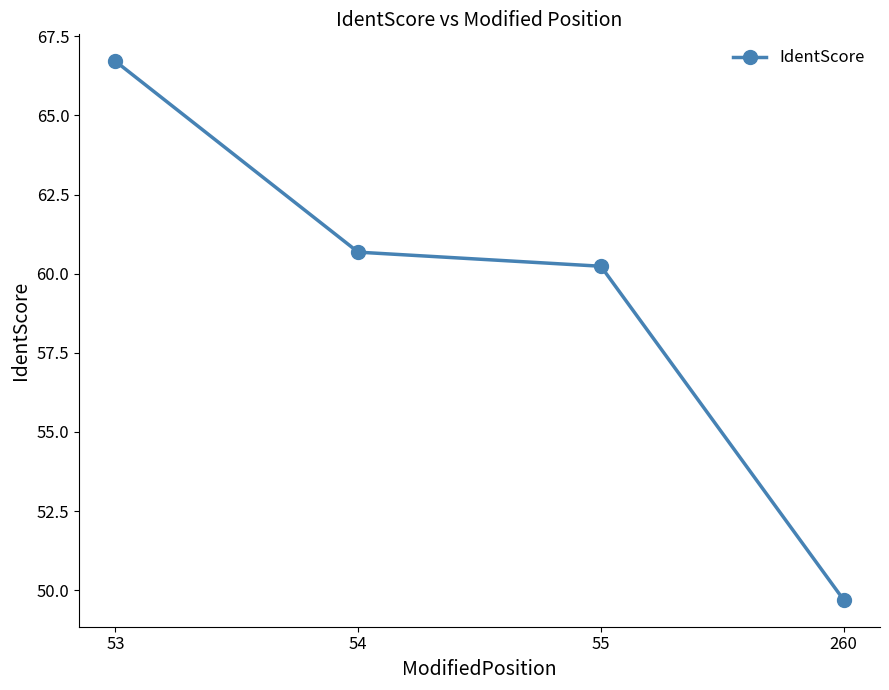

What is the average value?

59.3